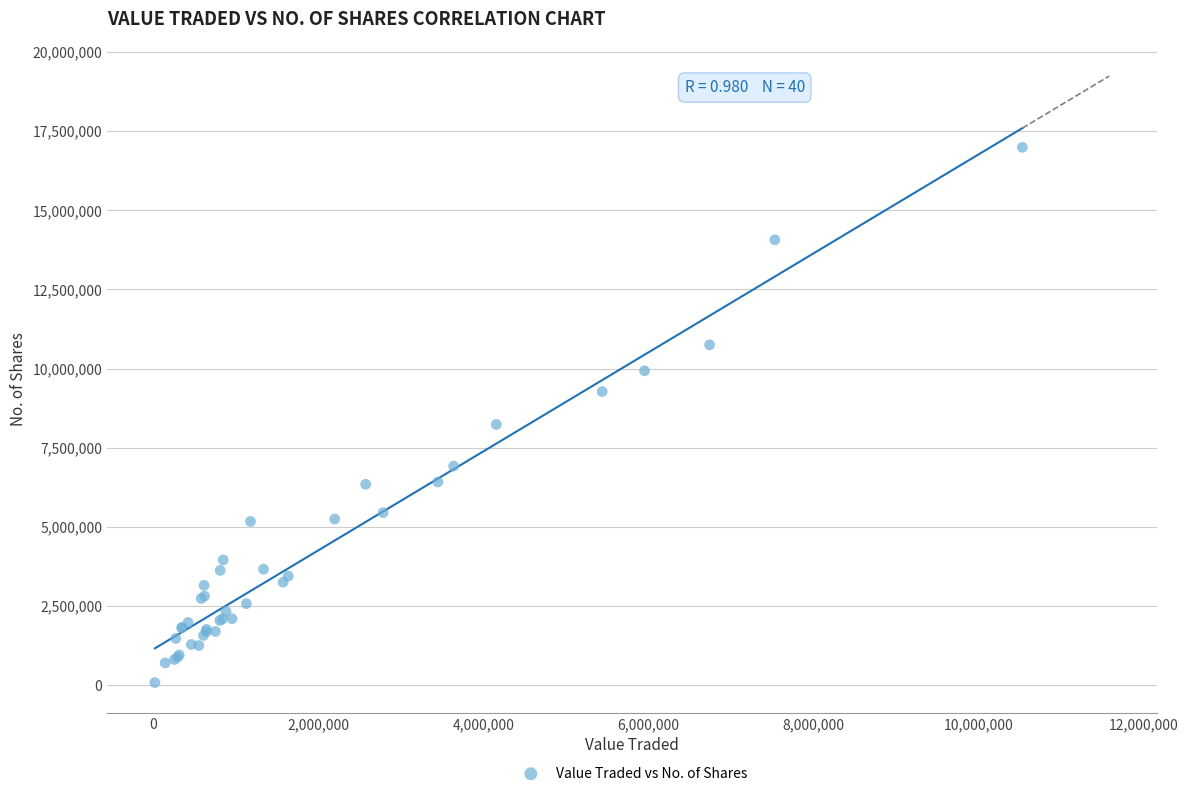

What Y value in the scatter plot is closest to 8537297?

8236487